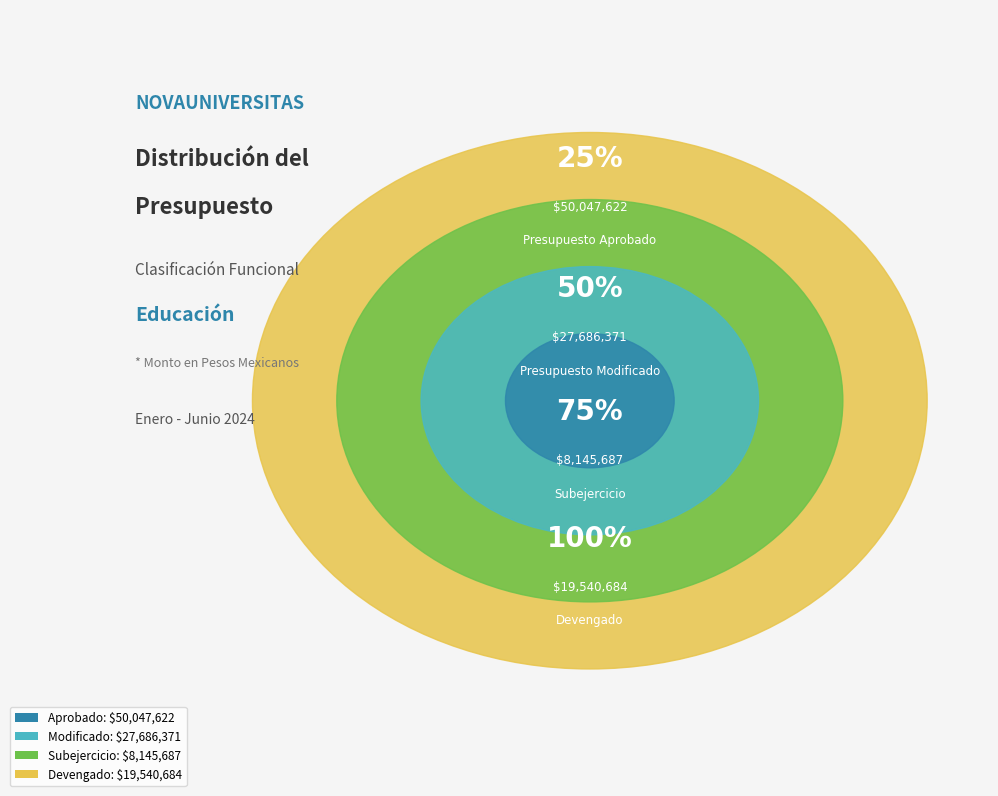

To the nearest percent, what percentage of the pie is Aprobado?

47%